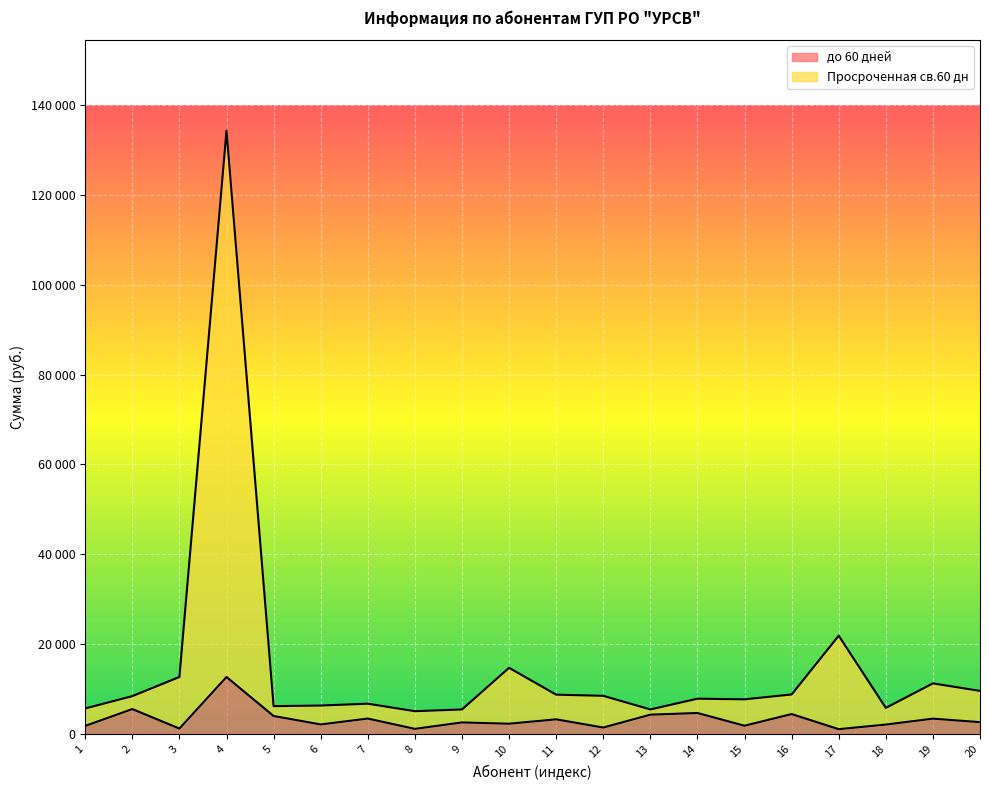

What are all the series names shown in the legend?

до 60 дней, Просроченная св.60 дн